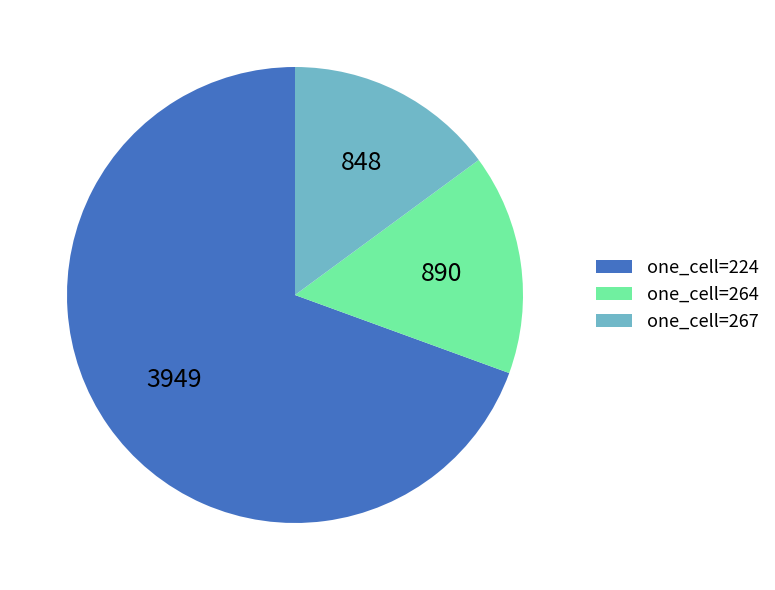

The one_cell=267 slice represents 1% of the pie. True or false?

False